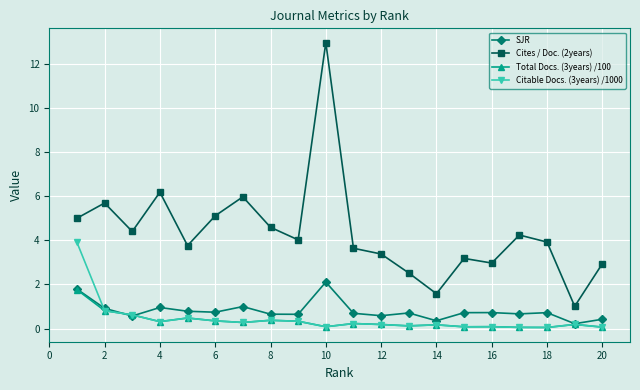

Which series has the largest range (max minus min)?

Cites / Doc. (2years)